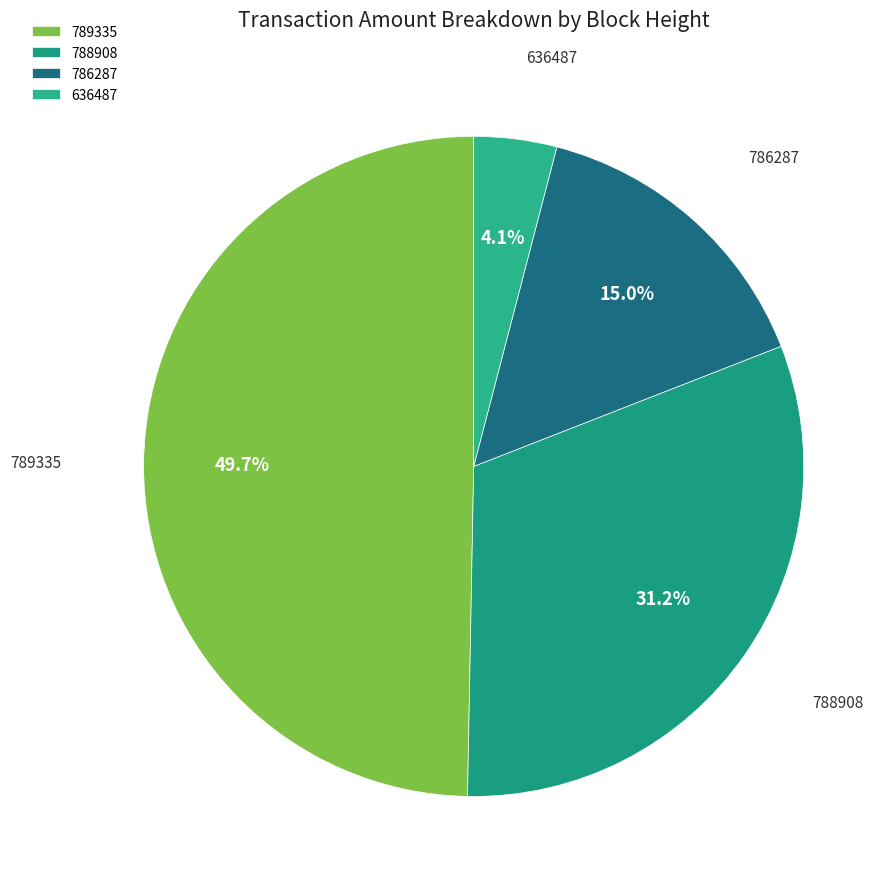

Is there a majority slice in this chart?

No